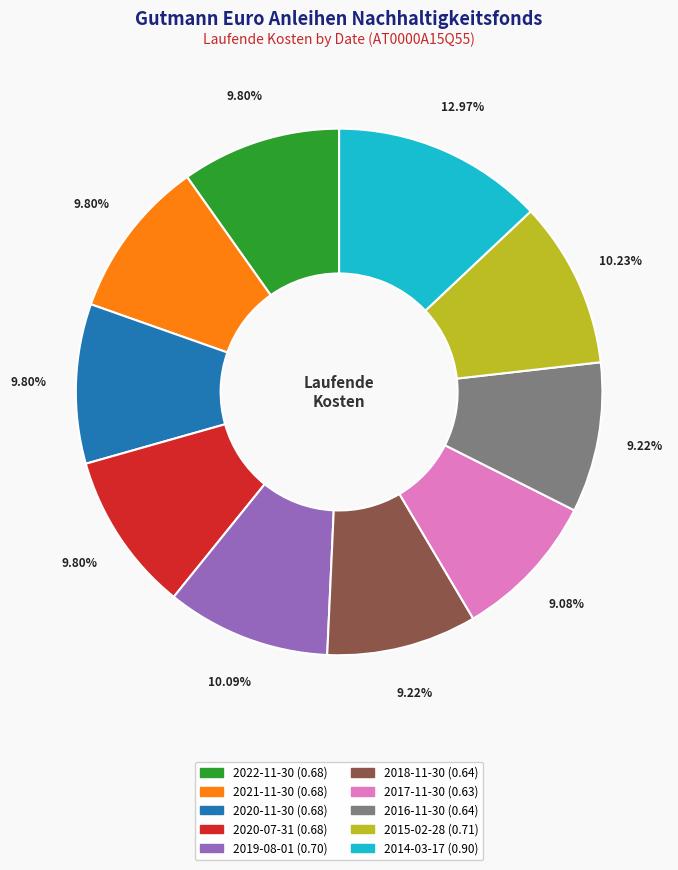

How many slices are in this pie chart?

10